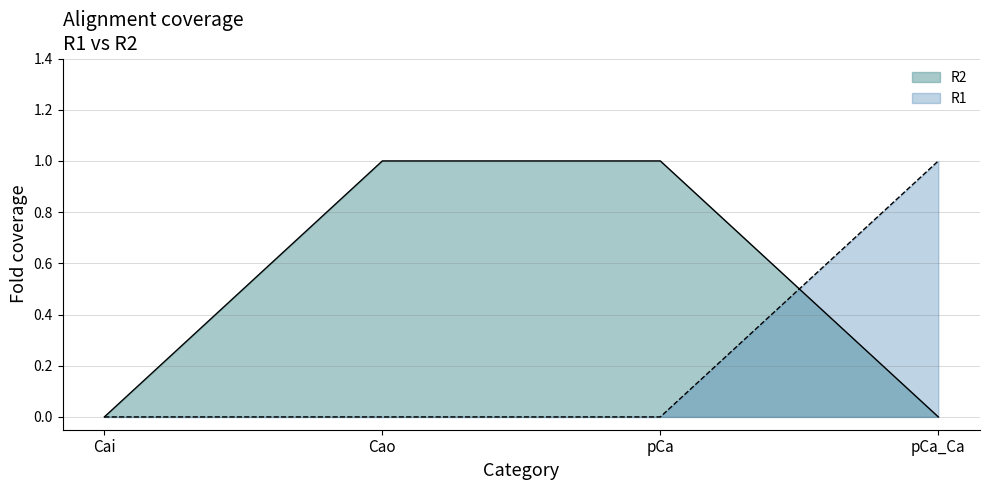

The value of R2 at pCa is 2. True or false?

False